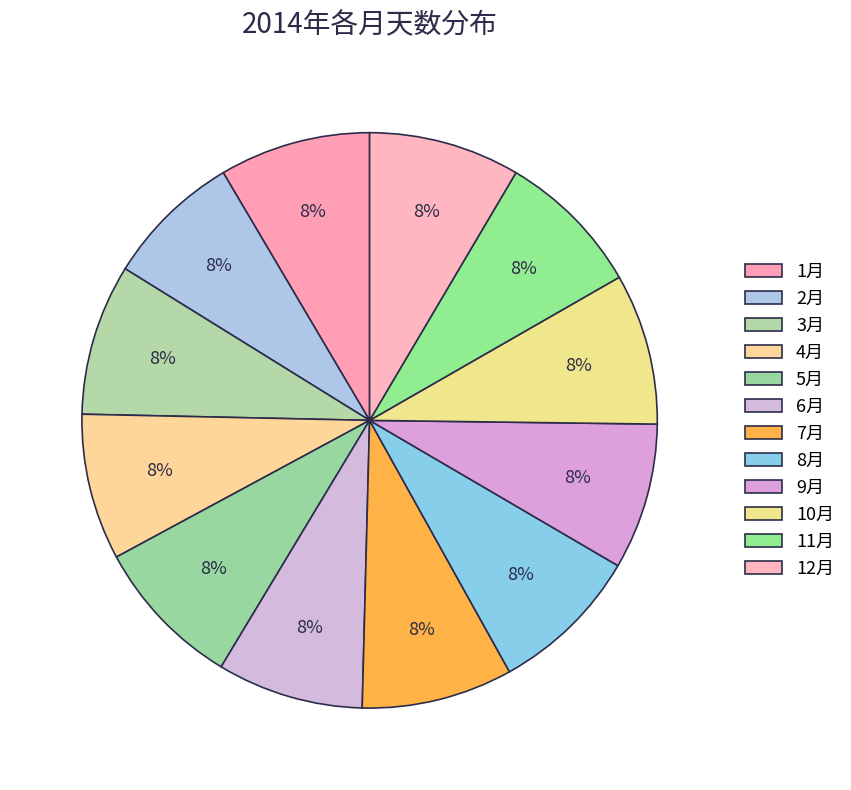

Count the number of slices in the pie.

12